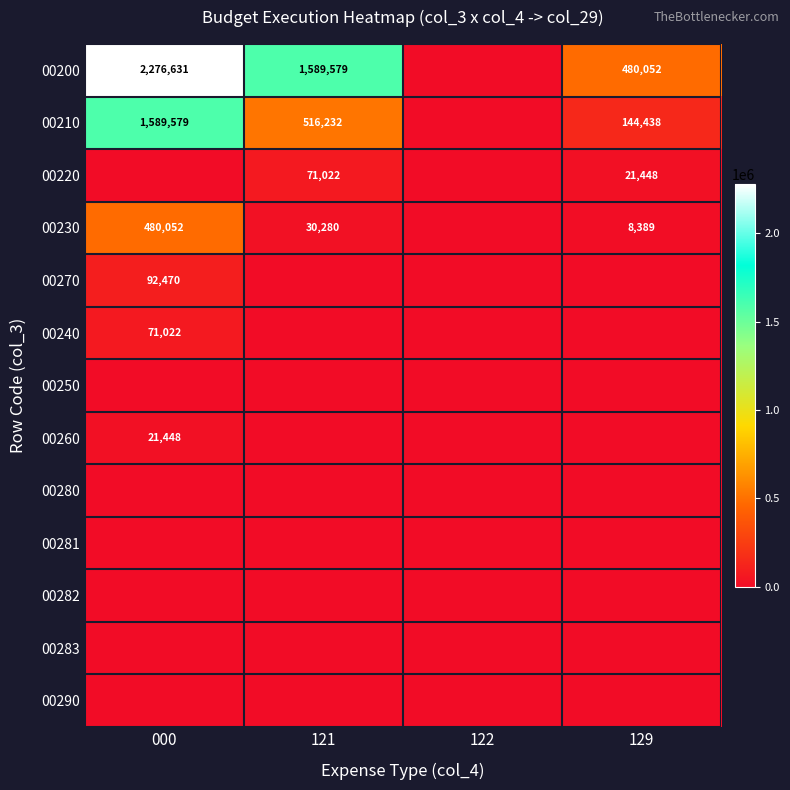

True or false: 00200 has a value of 1589579 at 121.

True